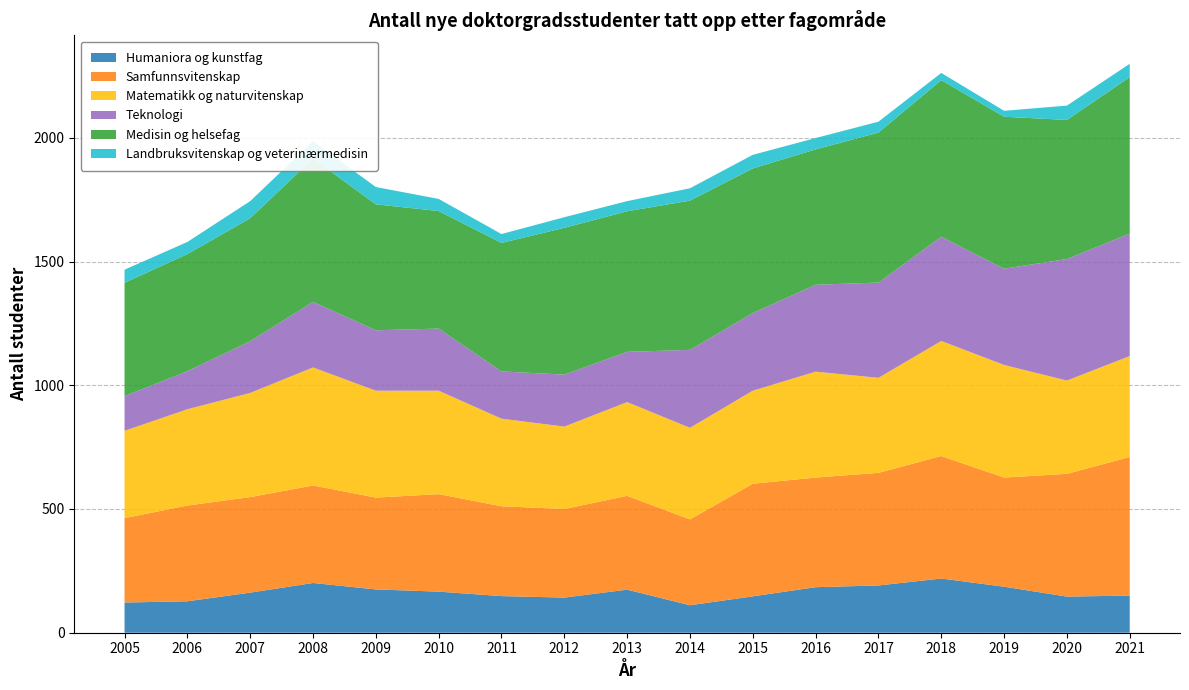

Reading left to right, extract all data points from this chart.

Humaniora og kunstfag: 122	127	162	201	175	166	148	142	174	111	147	184	191	219	186	146	150
Samfunnsvitenskap: 341	387	386	394	371	394	363	358	379	347	455	443	455	495	441	496	560
Matematikk og naturvitenskap: 353	389	421	477	432	418	354	333	379	370	376	428	384	465	455	377	408
Teknologi: 140	154	209	265	244	251	191	210	203	315	314	351	385	421	389	491	495
Medisin og helsefag: 458	473	497	579	509	475	519	593	568	603	584	547	606	633	614	562	632
Landbruksvitenskap og veterinærmedisin: 53	49	69	70	70	49	36	43	41	50	55	46	44	29	24	58	54